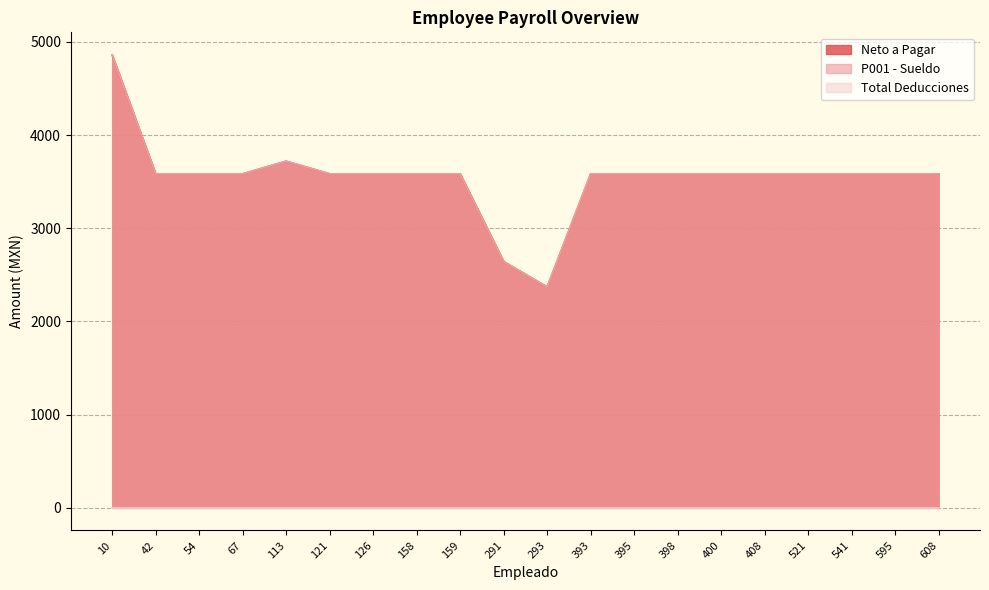

True or false: P001 - Sueldo has a value of 5489.5 at 400.

False